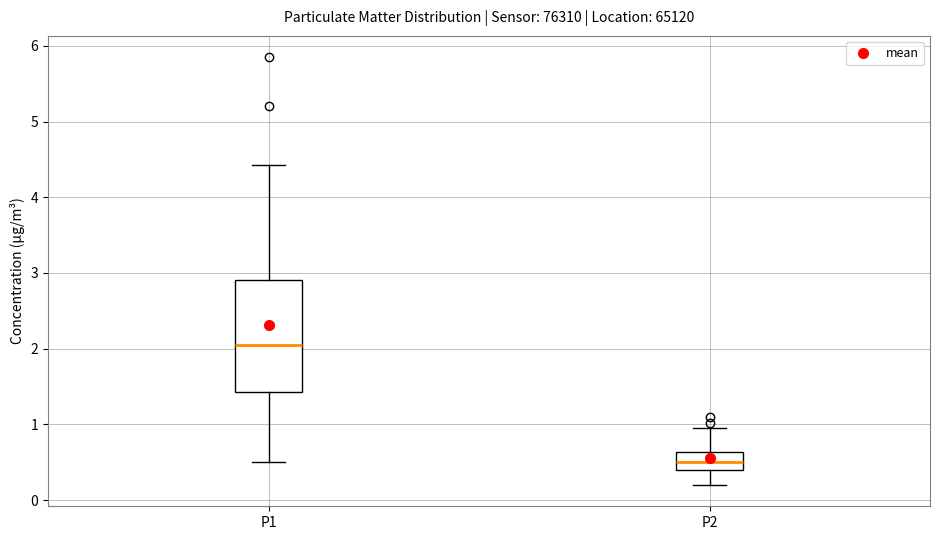

Reading left to right, read every box against the y-axis: the position of its median line, the range the box covers, and the ends of its whiskers. The values are not printed on the chart, so give them approximately, as read against the axis.

P1: median 2.1, box 1.4 to 2.9, whiskers 0.5 to 4.4
P2: median 0.5, box 0.4 to 0.6, whiskers 0.2 to 1.0